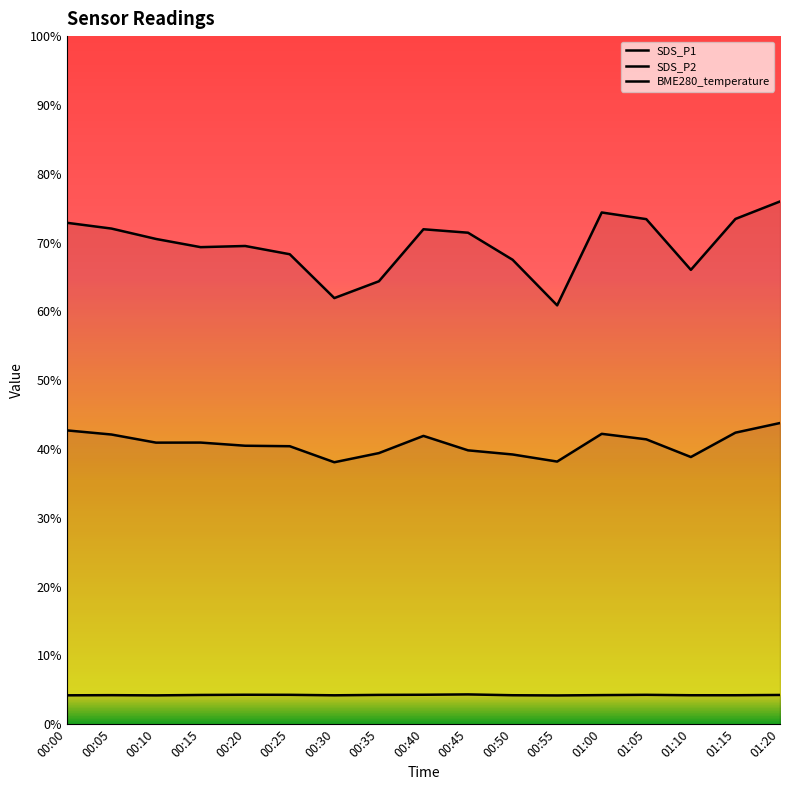

True or false: SDS_P2 and BME280_temperature intersect in this chart.

False